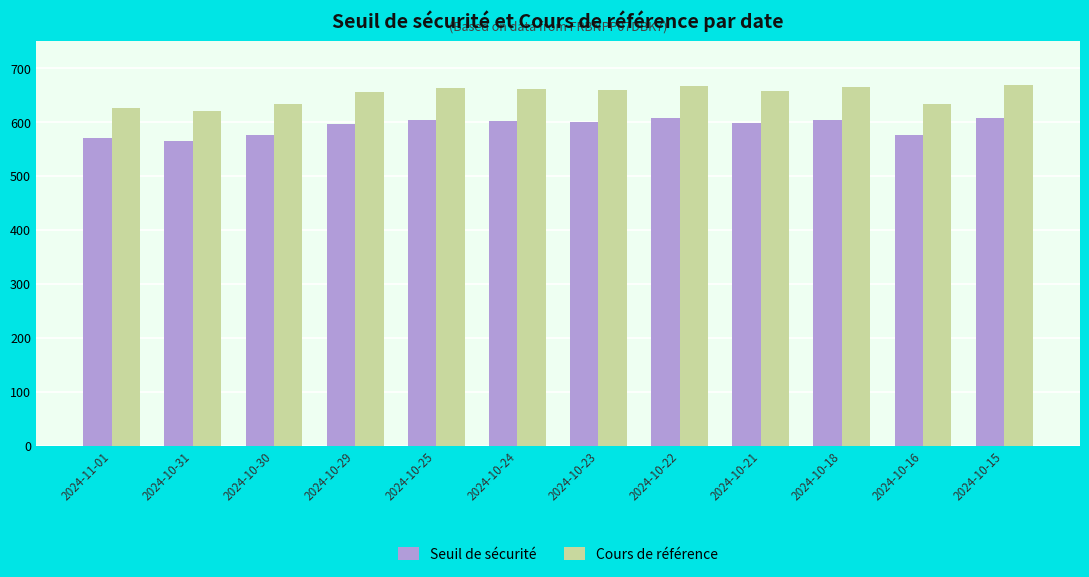

What is the difference between the maximum and minimum values in the Seuil de sécurité series?

42.7